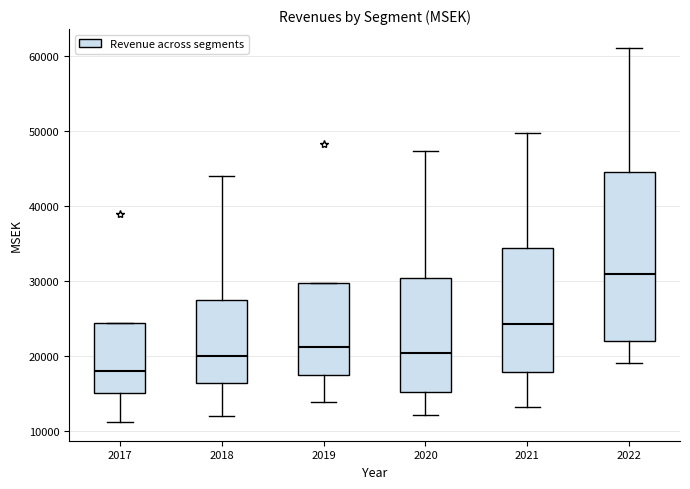

Reading left to right, transcribe this box plot: for each box, give where its median line is, the range the box spans, and where its two whiskers end, as read against the y-axis. The values are not printed on the chart, so give them approximately, as read against the axis.

2017: median 18000, box 15000 to 24000, whiskers 11000 to 24000
2018: median 20000, box 16000 to 27000, whiskers 12000 to 44000
2019: median 21000, box 18000 to 30000, whiskers 14000 to 30000
2020: median 20000, box 15000 to 30000, whiskers 12000 to 47000
2021: median 24000, box 18000 to 34000, whiskers 13000 to 50000
2022: median 31000, box 22000 to 44000, whiskers 19000 to 61000